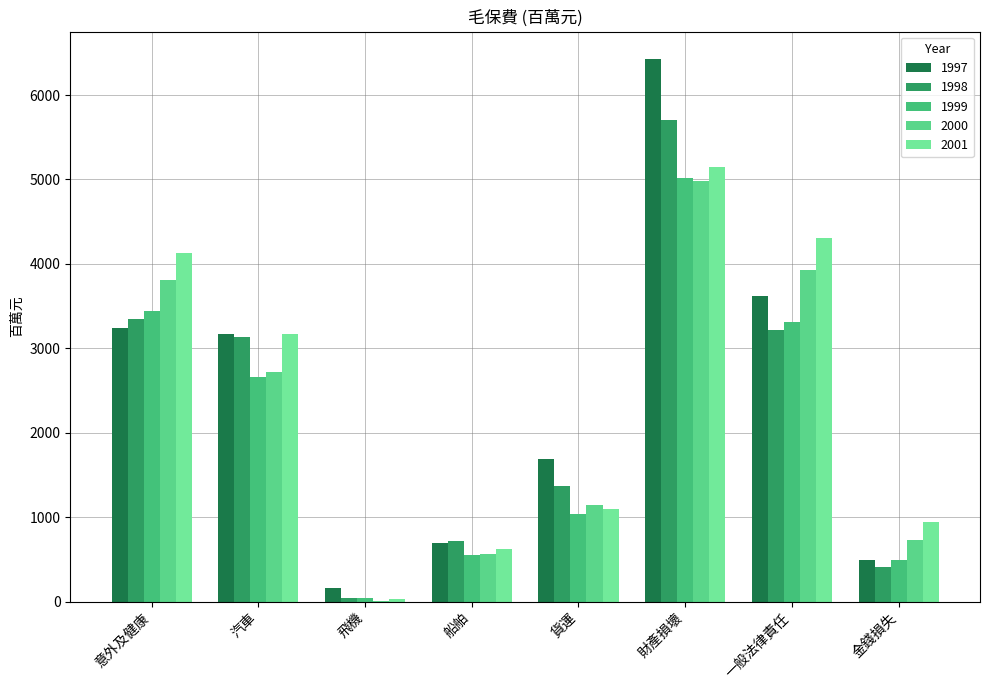

How many data points in 1997 are above 3165?

4